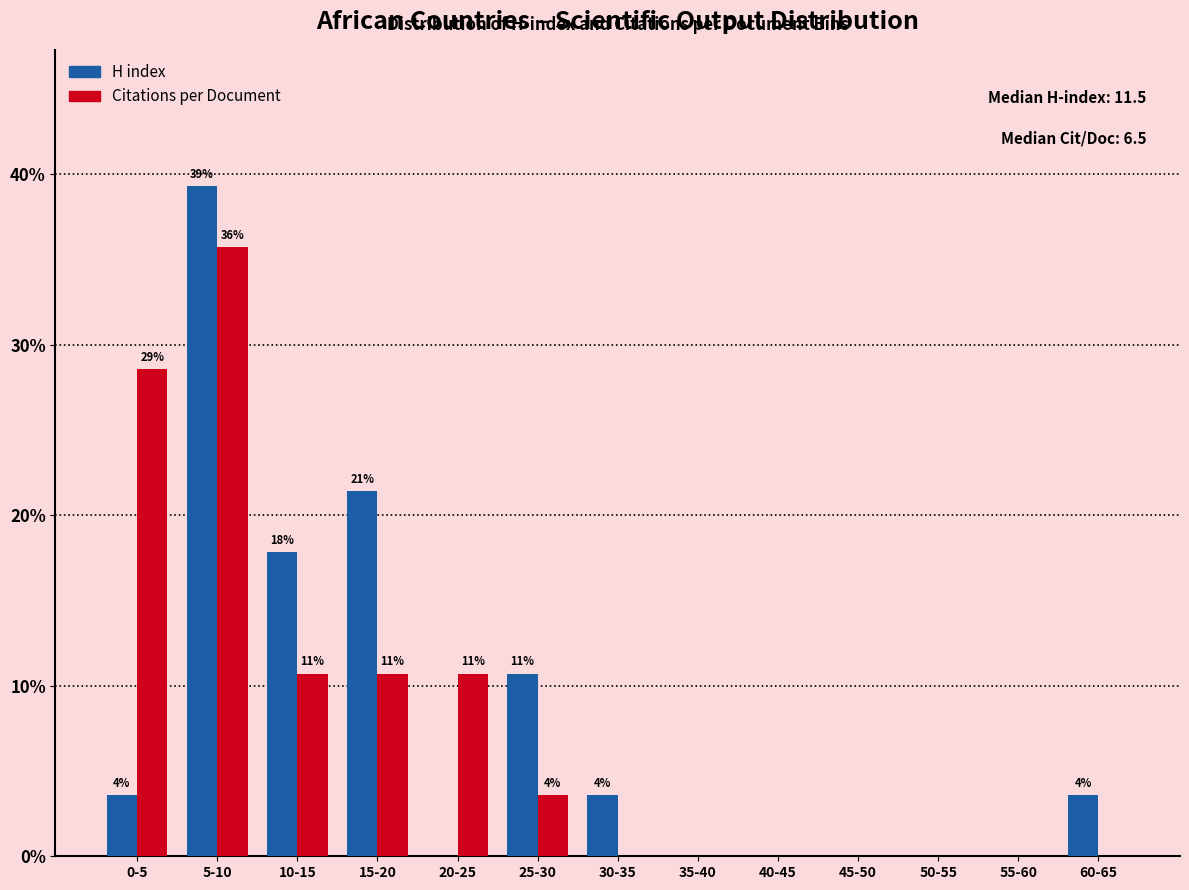

What are all the series names shown in the legend?

H index, Citations per Document